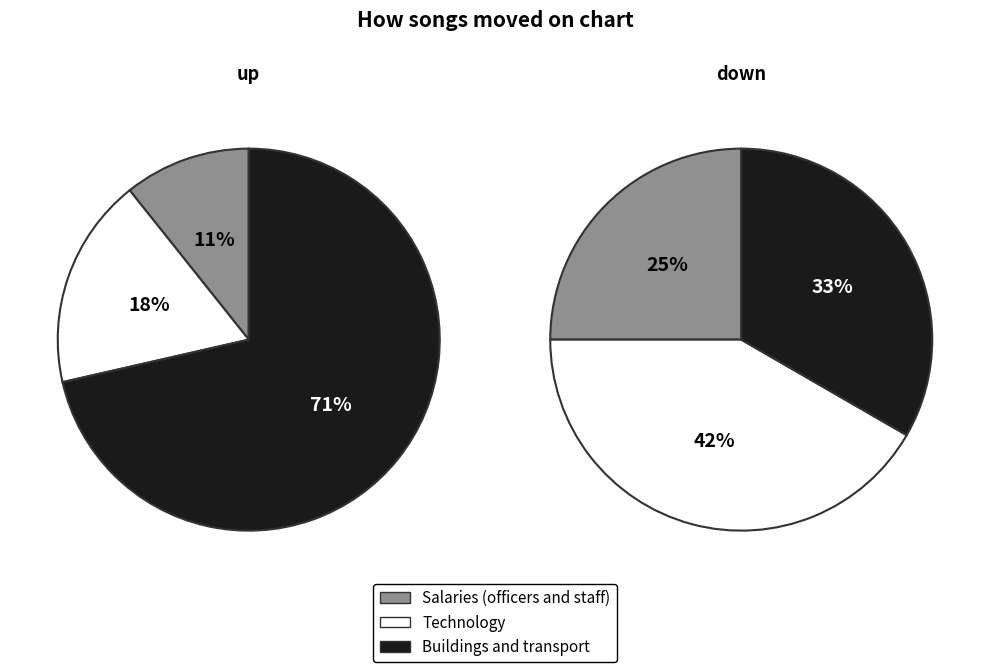

Between up and down, which is larger?

up